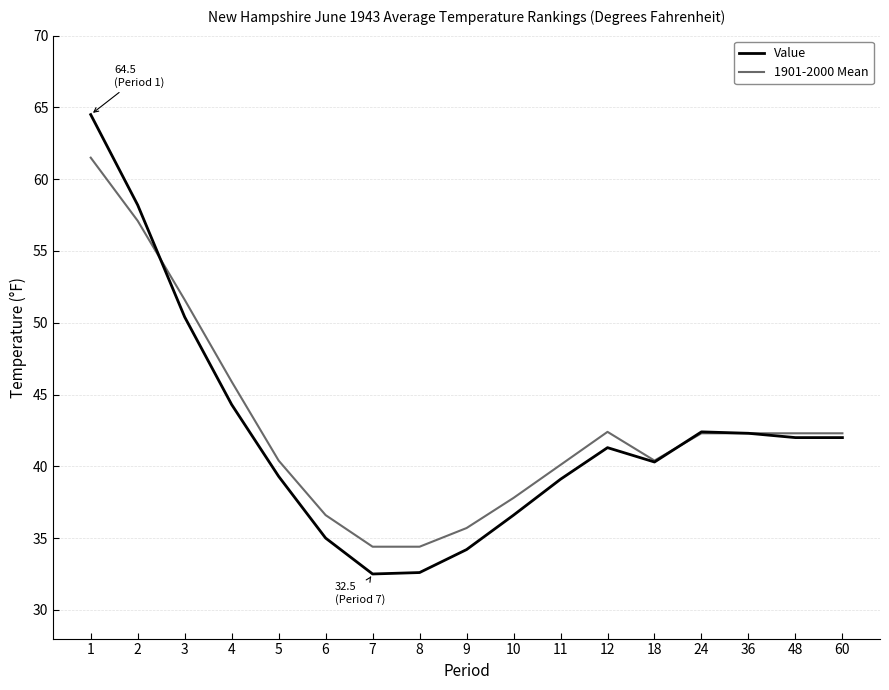

The Value series shows 41.3 at 12. True or false?

True